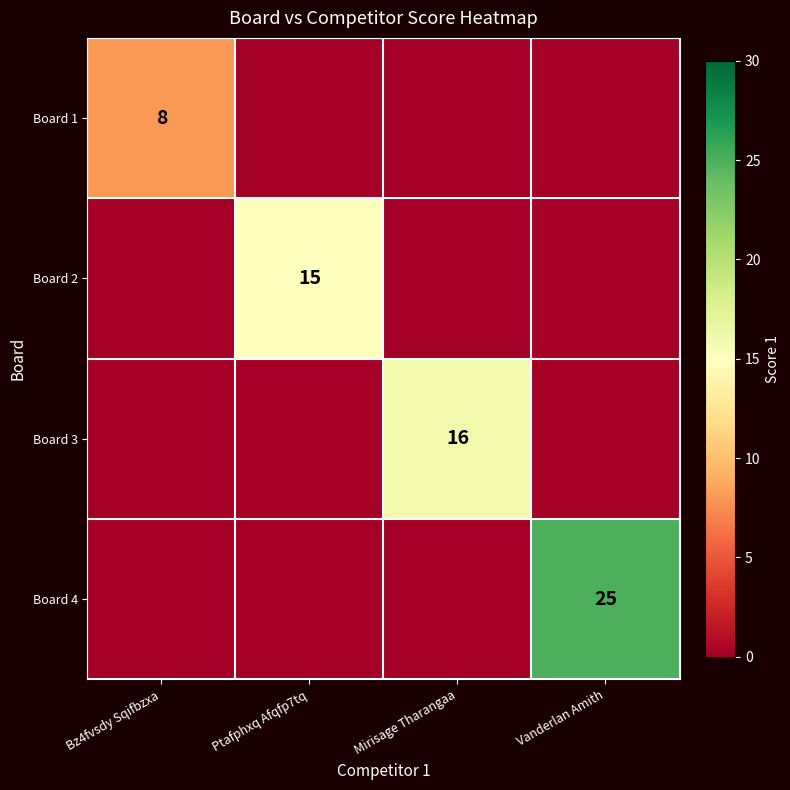

The Board 1 series shows 11 at Bz4fvsdy Sqifbzxa. True or false?

False